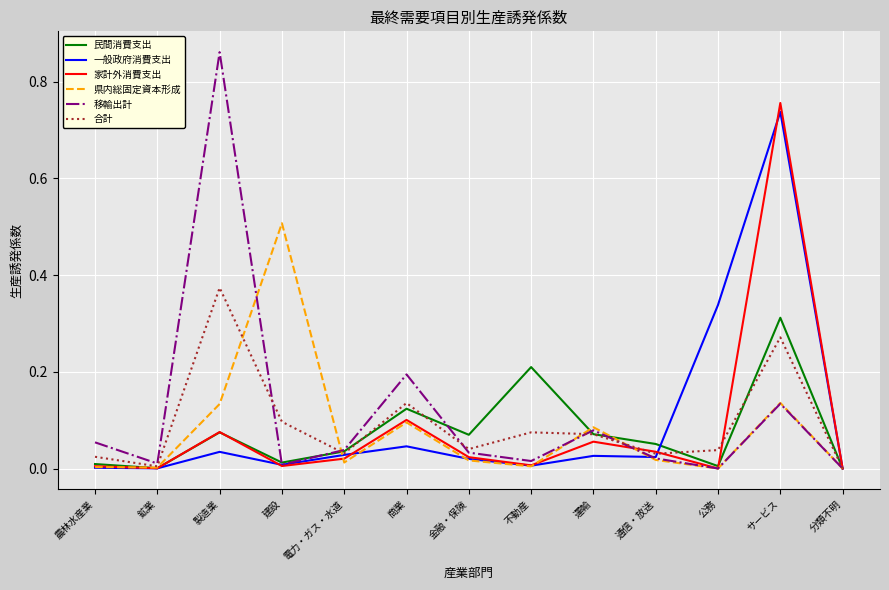

What position from the right is 分類不明?

1